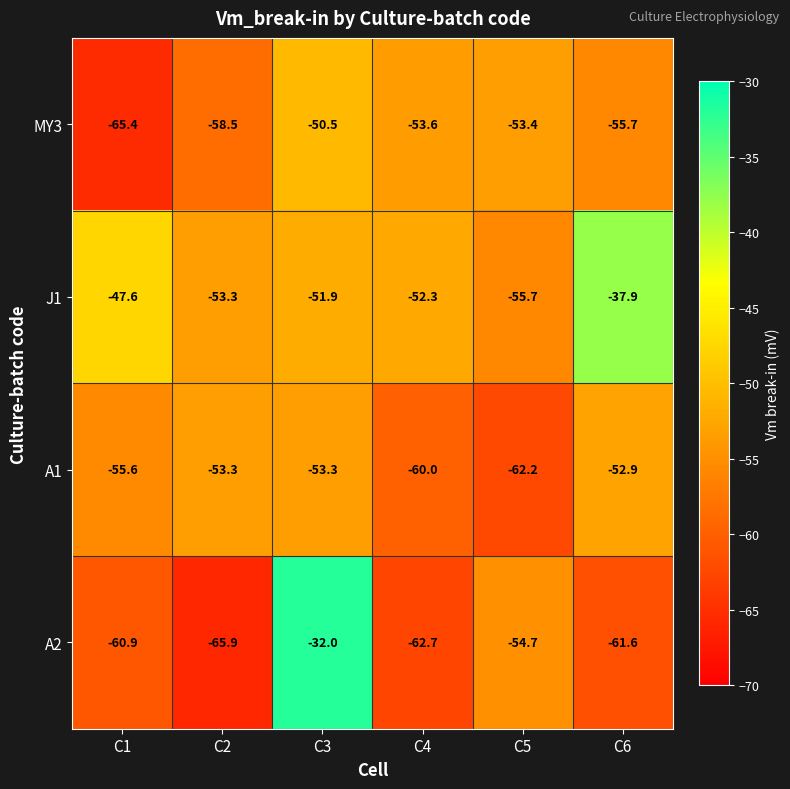

Reading left to right, what are all the values shown in this chart?

MY3: -65.4	-58.5	-50.5	-53.6	-53.4	-55.7
J1: -47.6	-53.3	-51.9	-52.3	-55.7	-37.9
A1: -55.6	-53.3	-53.3	-60.0	-62.2	-52.9
A2: -60.9	-65.9	-32.0	-62.7	-54.7	-61.6